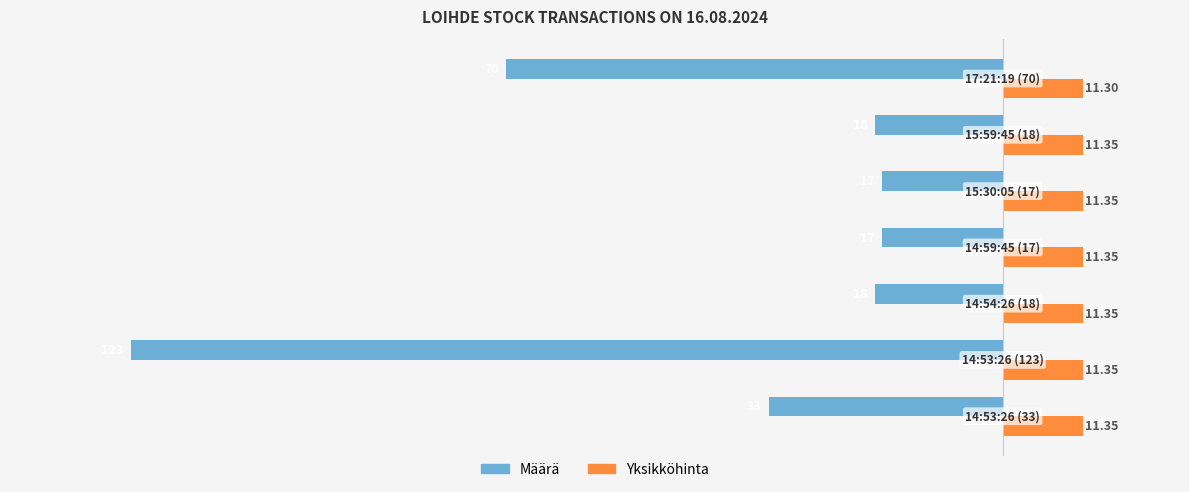

Which series has the largest total across all categories?

Yksikköhinta